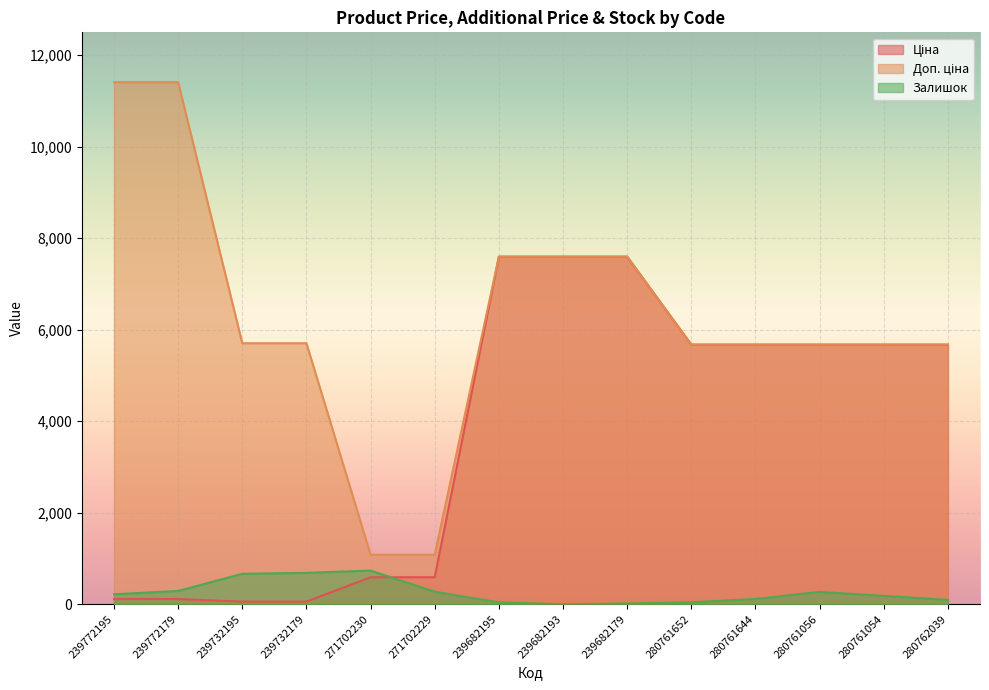

True or false: Залишок and Доп. ціна cross at least once.

False